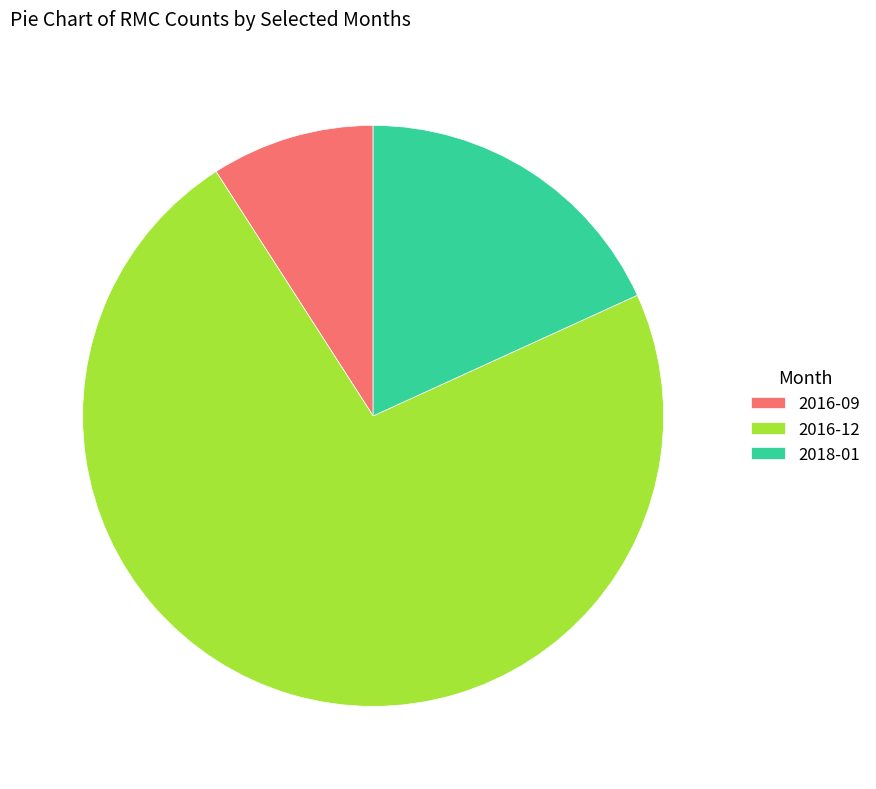

What is the majority slice?

2016-12